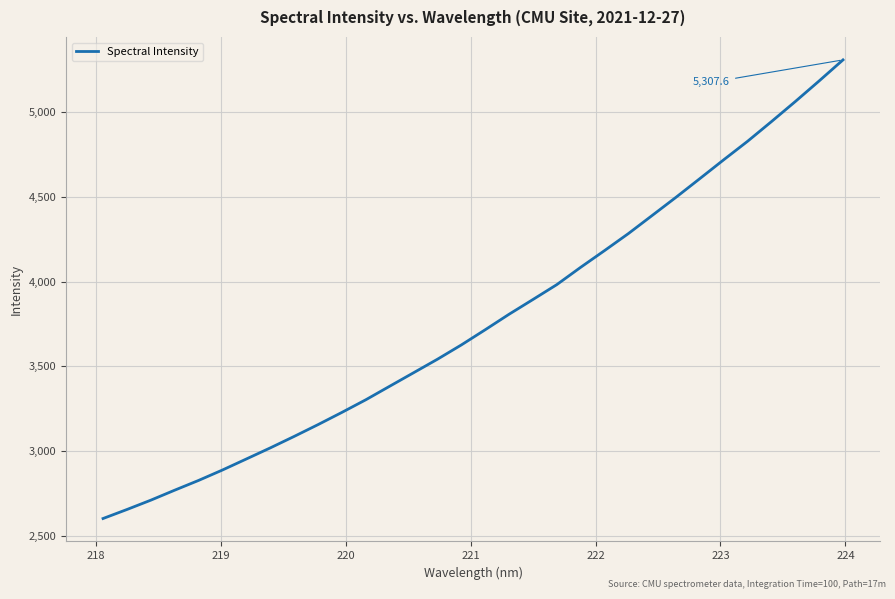

What is the smallest value displayed?

2601.5